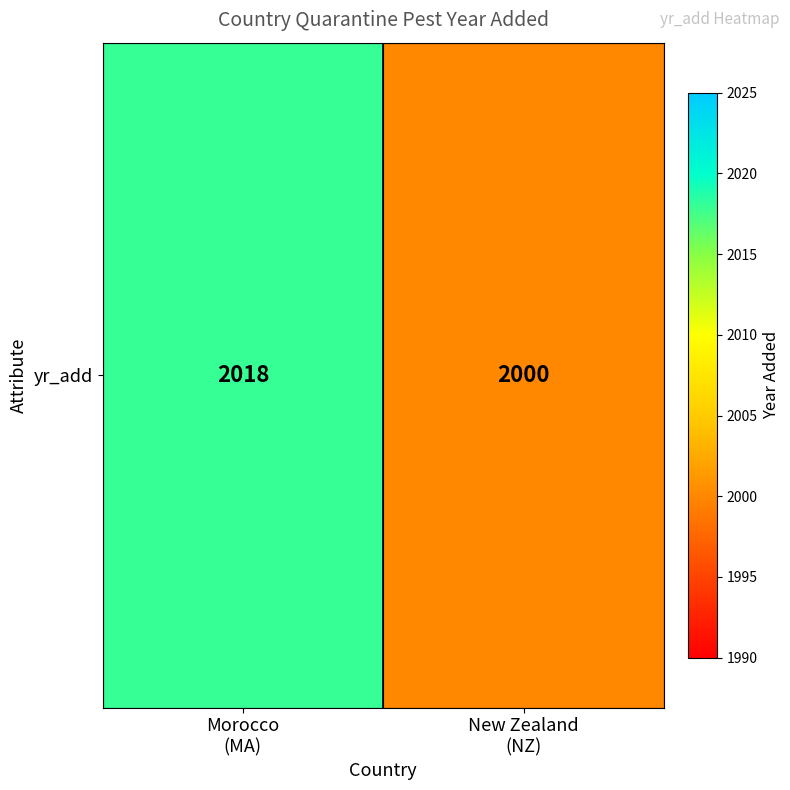

Is it true that the value at New Zealand
(NZ) is 1042?

False